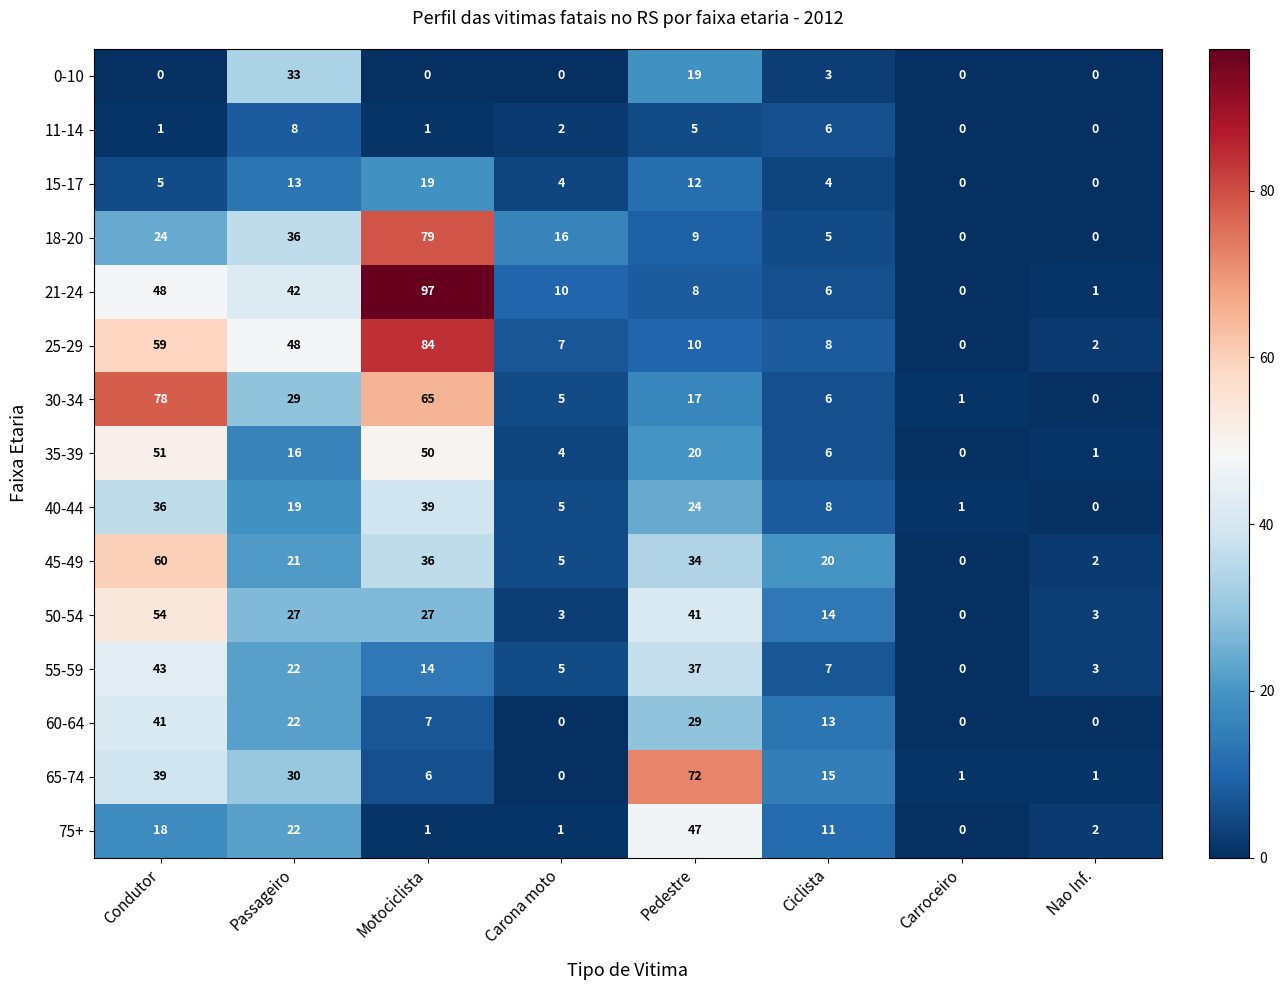

Is it true that 40-44 equals 6 at Passageiro?

False